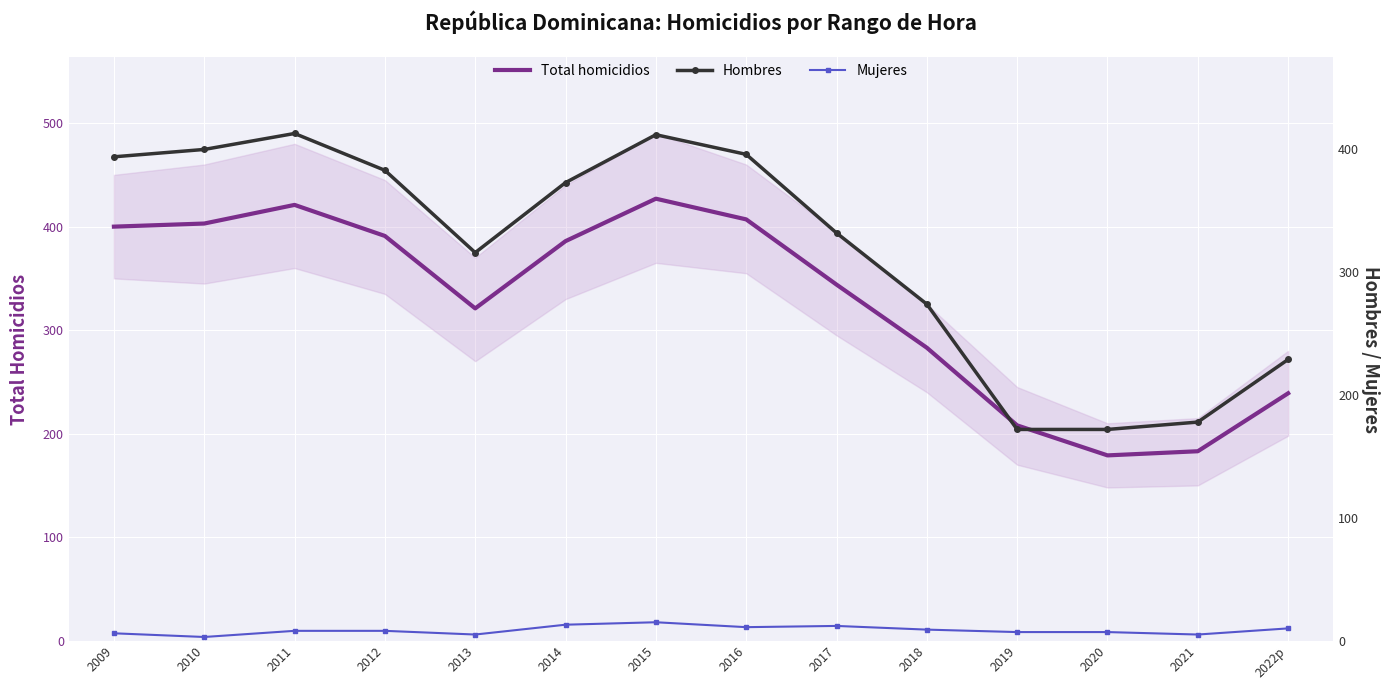

The value of Total homicidios at 2022p is 144. True or false?

False